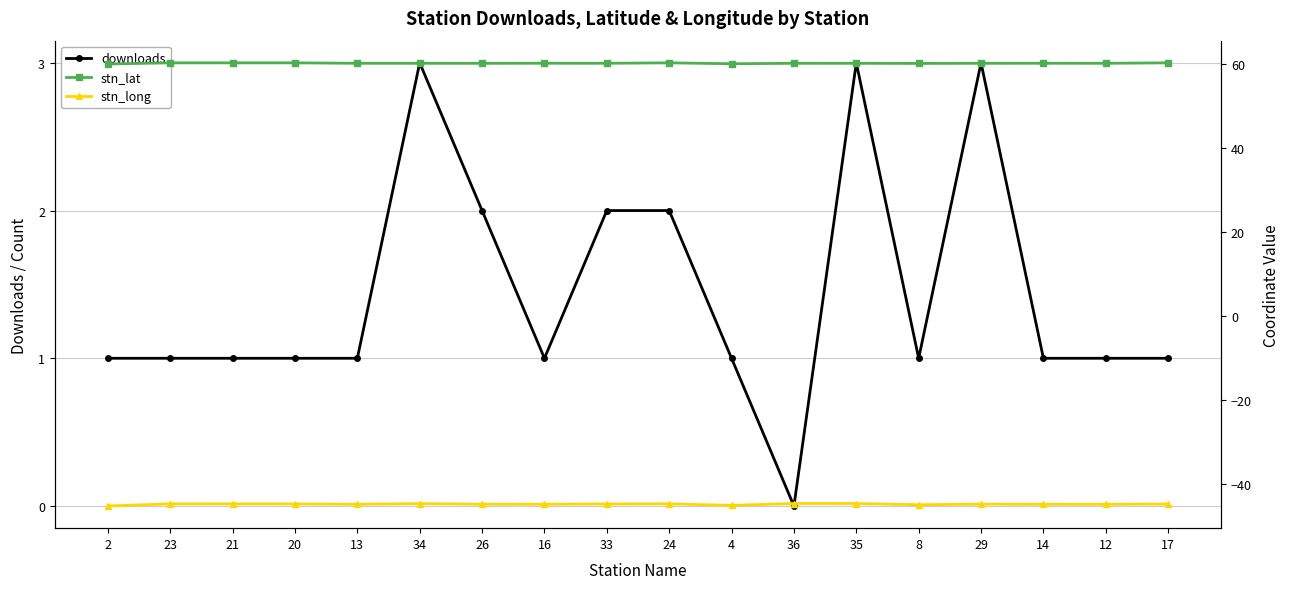

Reading right to left, transcribe all the data shown in this chart.

downloads: 1.0	1.0	1.0	3.0	1.0	3.0	0.0	1.0	2.0	2.0	1.0	2.0	3.0	1.0	1.0	1.0	1.0	1.0
stn_lat: 60.4	60.3	60.3	60.3	60.2	60.3	60.3	60.2	60.4	60.3	60.3	60.3	60.3	60.3	60.4	60.4	60.4	60.1
stn_long: -44.7	-44.7	-44.7	-44.7	-44.8	-44.6	-44.5	-45.0	-44.6	-44.7	-44.7	-44.7	-44.6	-44.7	-44.6	-44.6	-44.6	-45.1